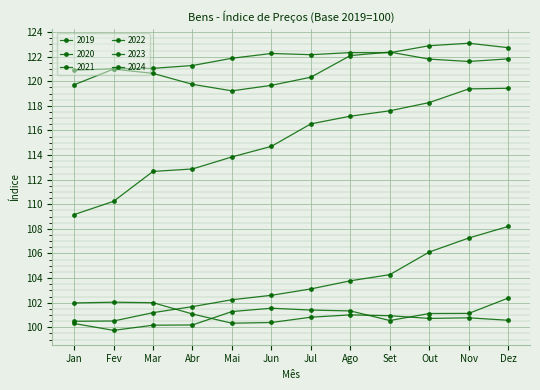

Reading left to right, extract all data points from this chart.

2019: 100.3	99.8	100.2	100.2	101.3	101.5	101.4	101.3	100.5	101.1	101.1	102.4
2020: 102.0	102.0	102.0	101.1	100.3	100.4	100.8	101.0	100.9	100.7	100.8	100.6
2021: 100.5	100.5	101.2	101.7	102.2	102.6	103.1	103.8	104.3	106.1	107.3	108.2
2022: 109.2	110.2	112.7	112.9	113.8	114.7	116.5	117.2	117.6	118.3	119.4	119.4
2023: 119.7	121.0	120.6	119.8	119.2	119.7	120.3	122.1	122.4	121.8	121.6	121.8
2024: 120.9	121.0	121.0	121.3	121.9	122.3	122.2	122.3	122.3	122.9	123.1	122.7